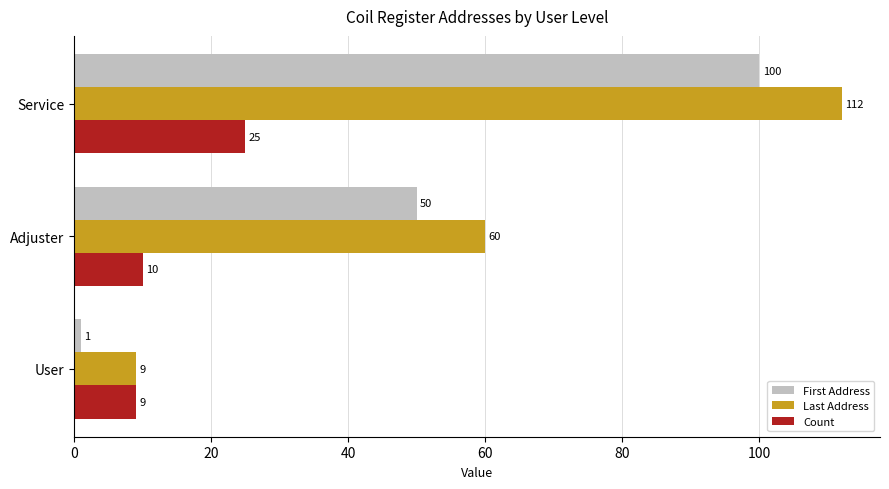

Which category has the lowest value in the Count series?

User